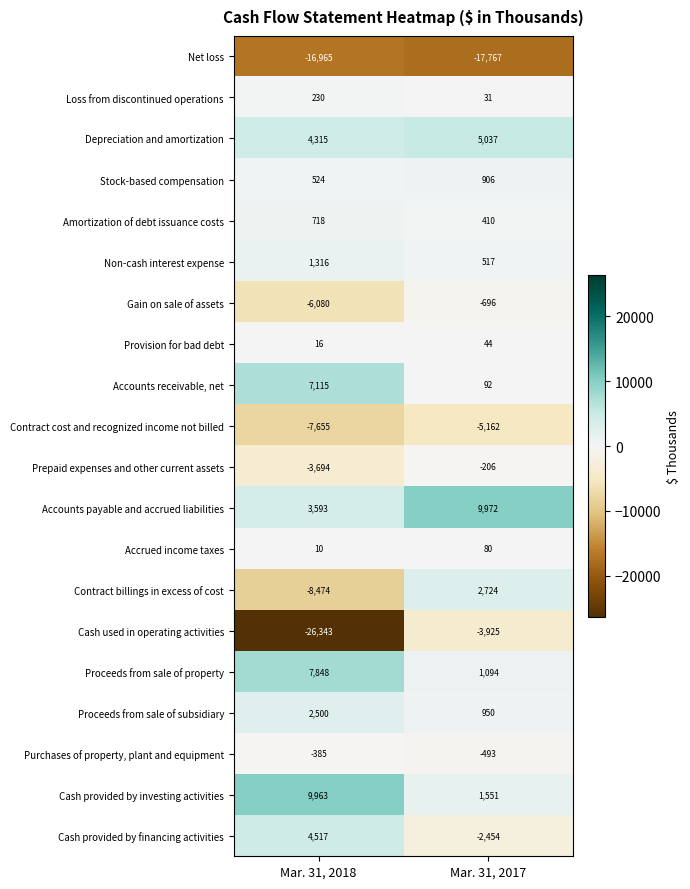

Is the value of Proceeds from sale of property at Mar. 31, 2017 greater than the value of Stock-based compensation at Mar. 31, 2017?

Yes